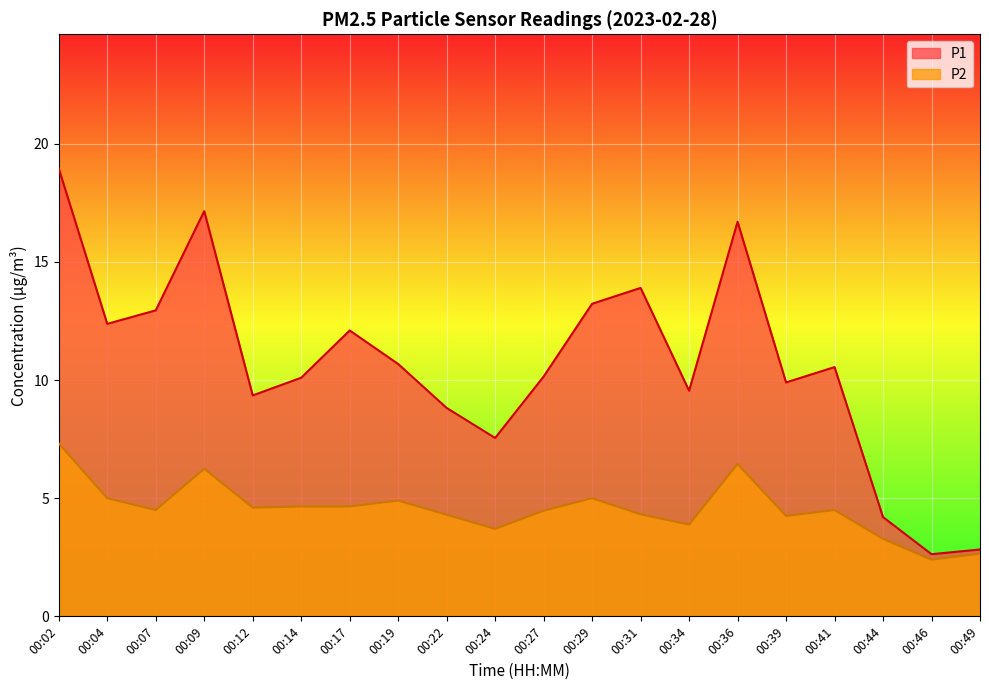

In P2, how many points are lower than both neighbors (excluding endpoints)?

6